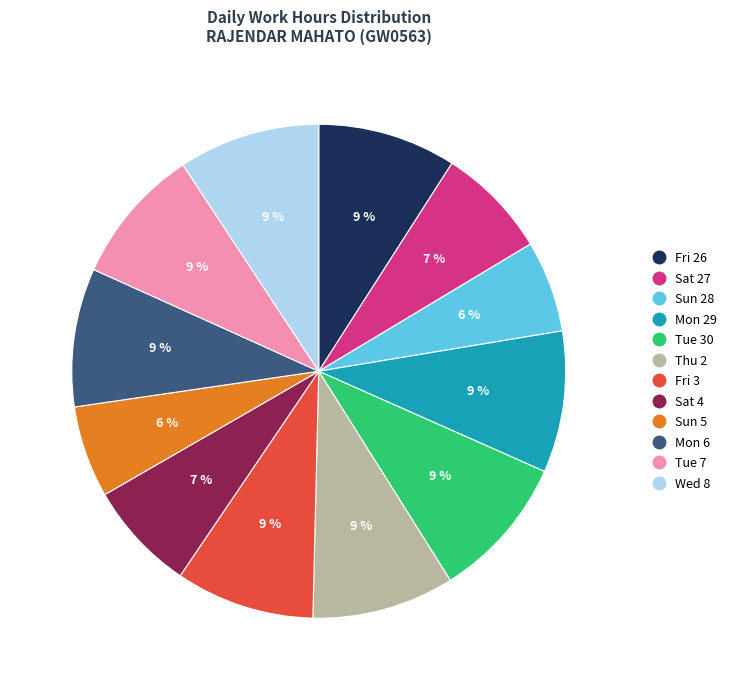

How many segments does this pie chart have?

12